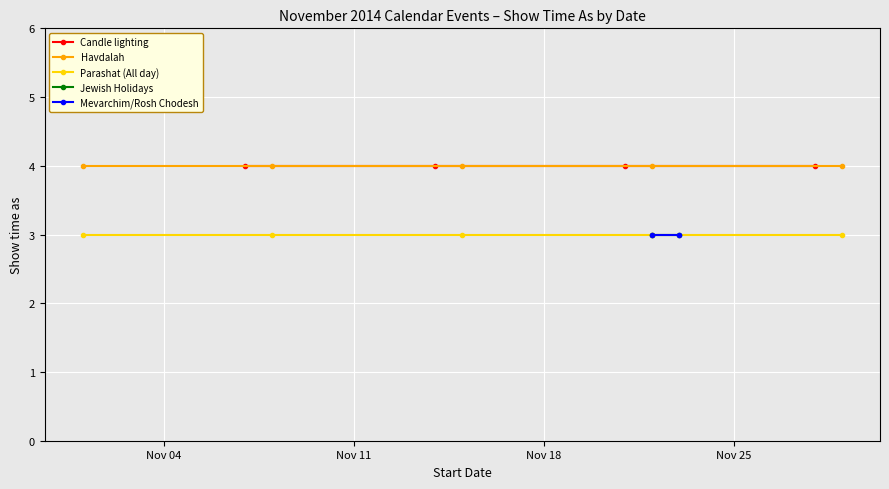

True or false: Havdalah has a value of 4 at 2.

True